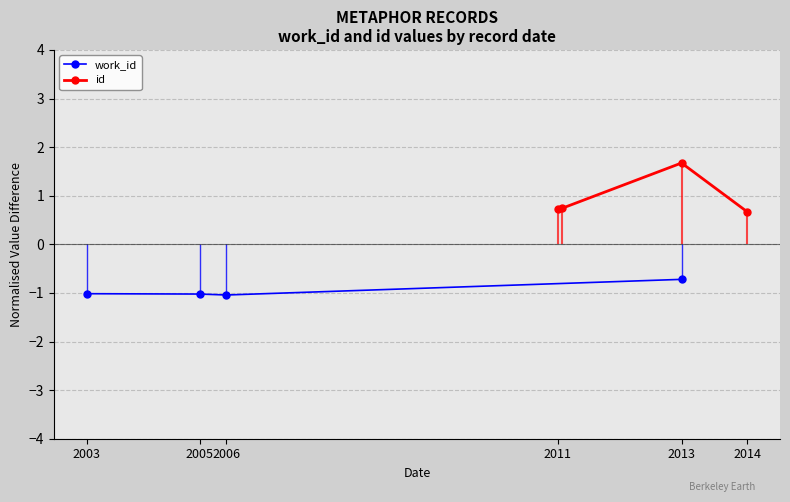

The work_id series shows -1.7 at 2003. True or false?

False